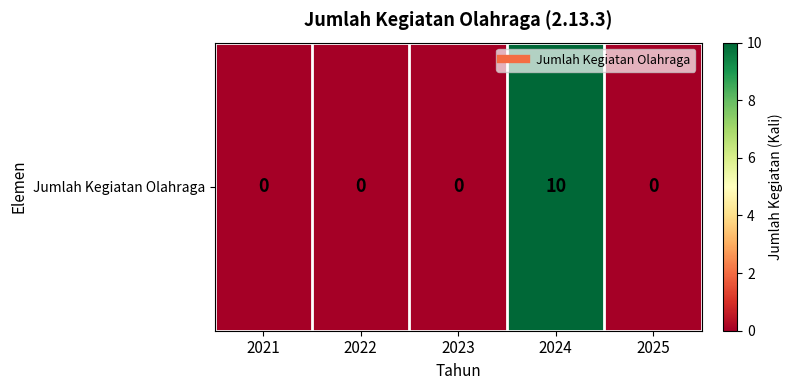

Where is the data nearest to the value 5?

2021